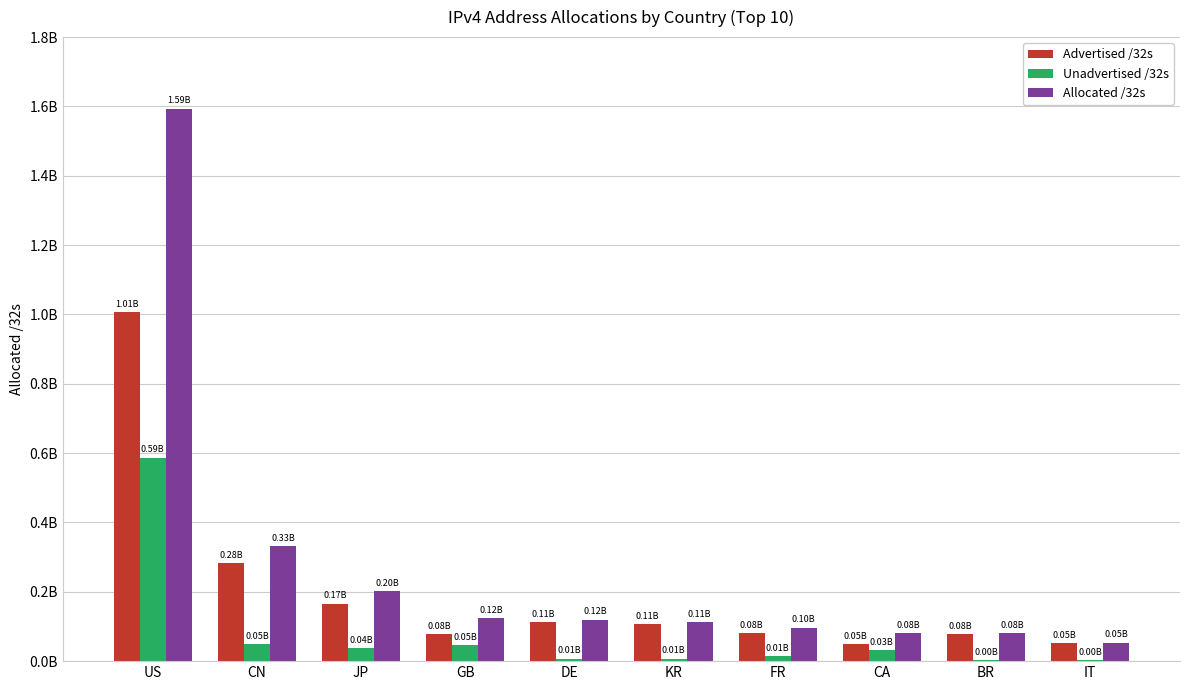

What are all the series names shown in the legend?

Advertised /32s, Unadvertised /32s, Allocated /32s